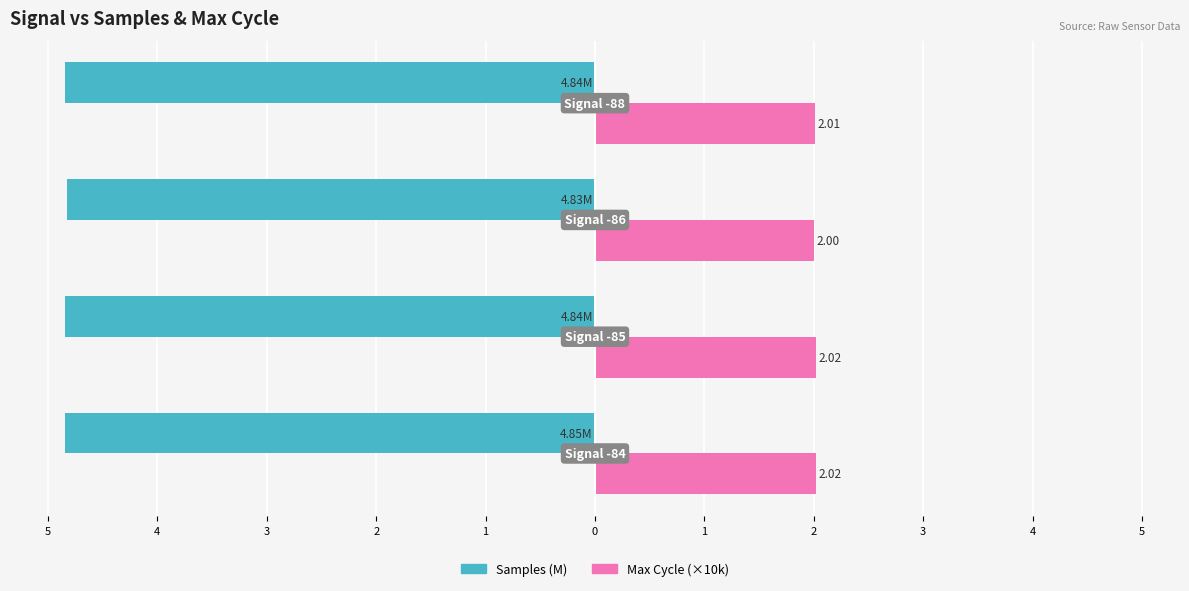

Reading right to left, what are all the values shown in this chart?

Samples (M): -4.8	-4.8	-4.8	-4.8
Max Cycle (×10k): 2.0	2.0	2.0	2.0